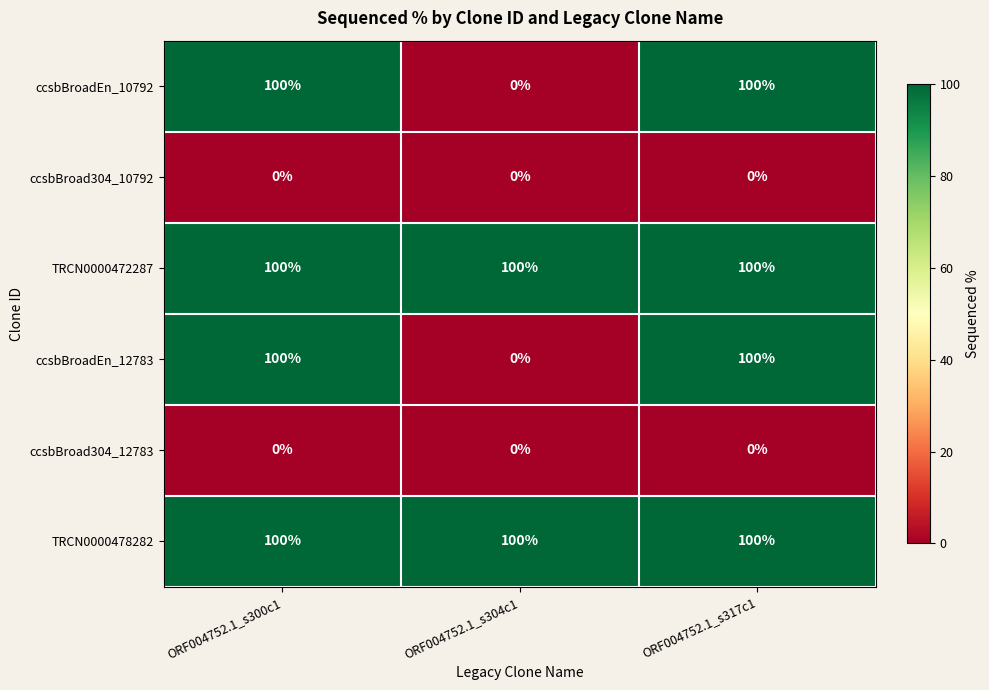

What is the greatest value displayed?

100